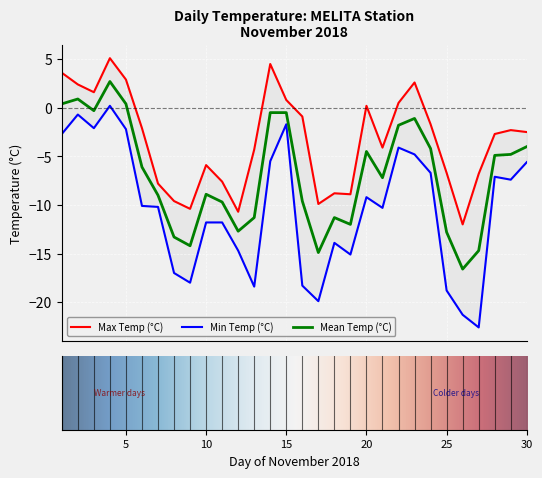

How many lines are shown in the chart?

3